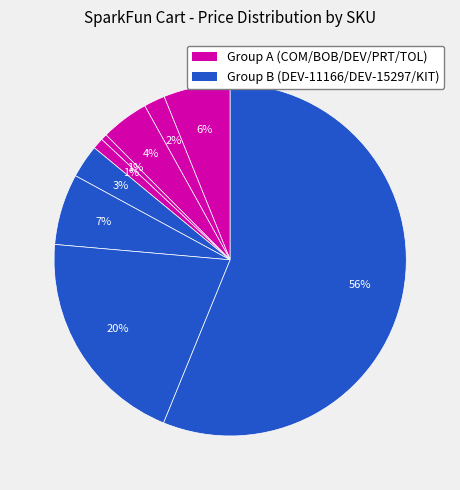

How many segments does this pie chart have?

9